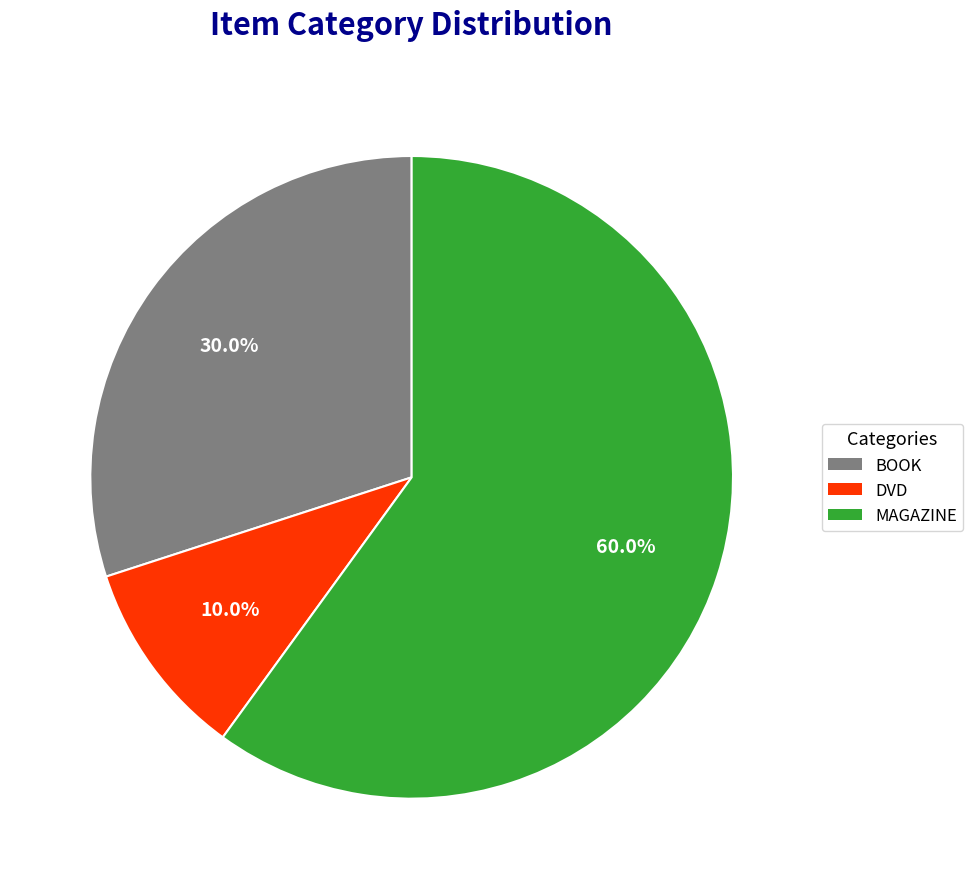

Which has a higher value, BOOK or DVD?

BOOK